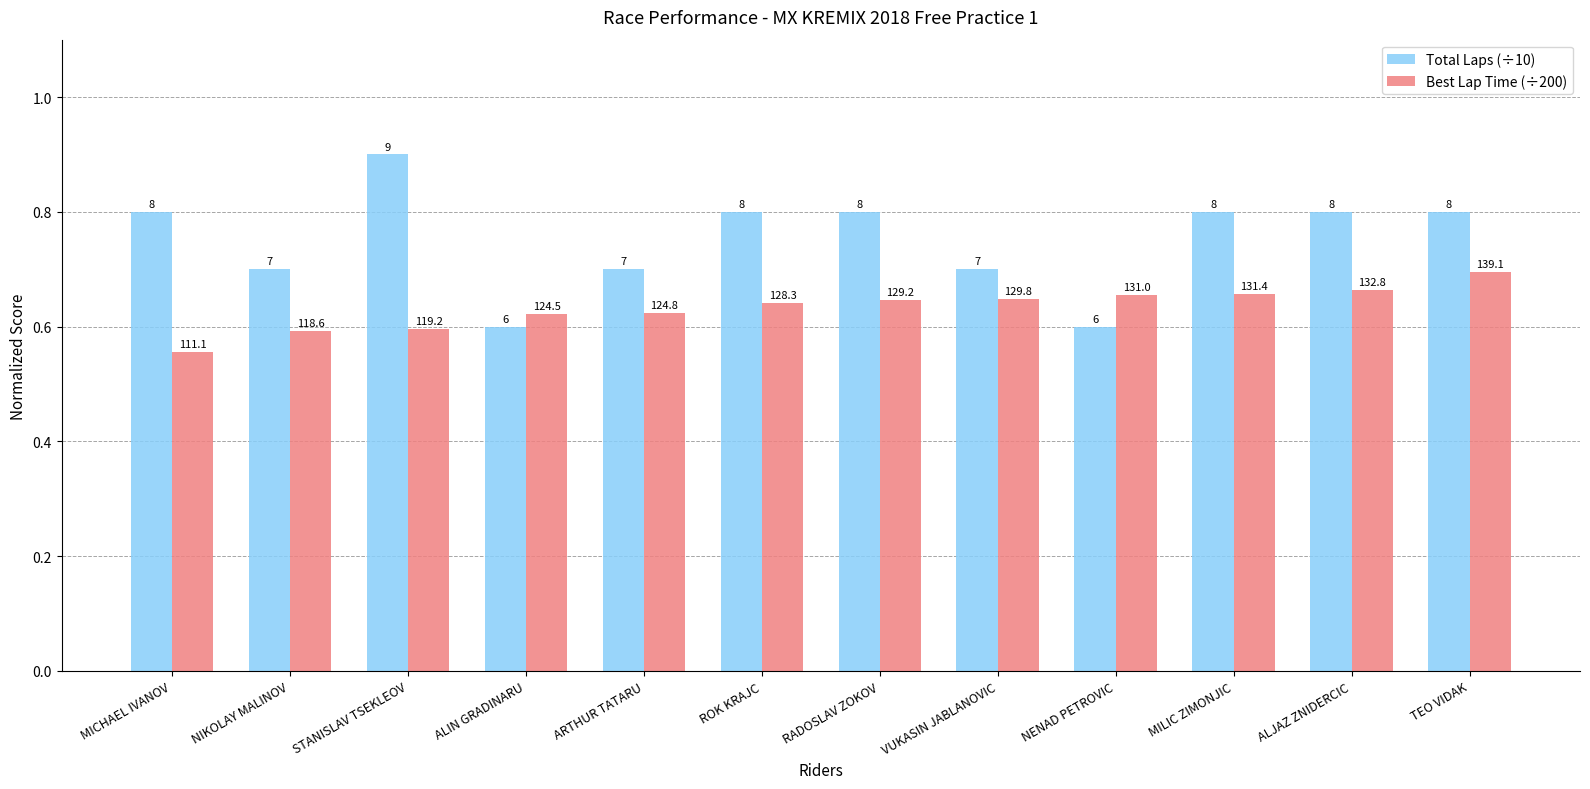

At which category is the sum across all series the highest?

STANISLAV TSEKLEOV